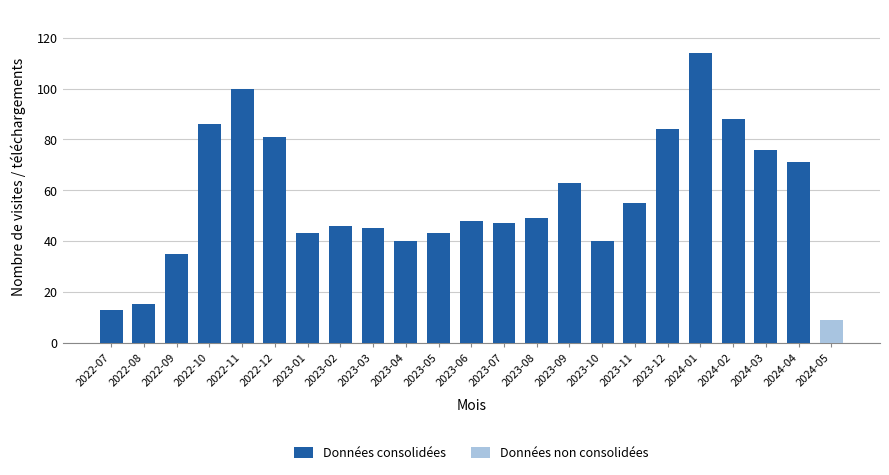

The value of Données consolidées at 2022-12 is 112. True or false?

False